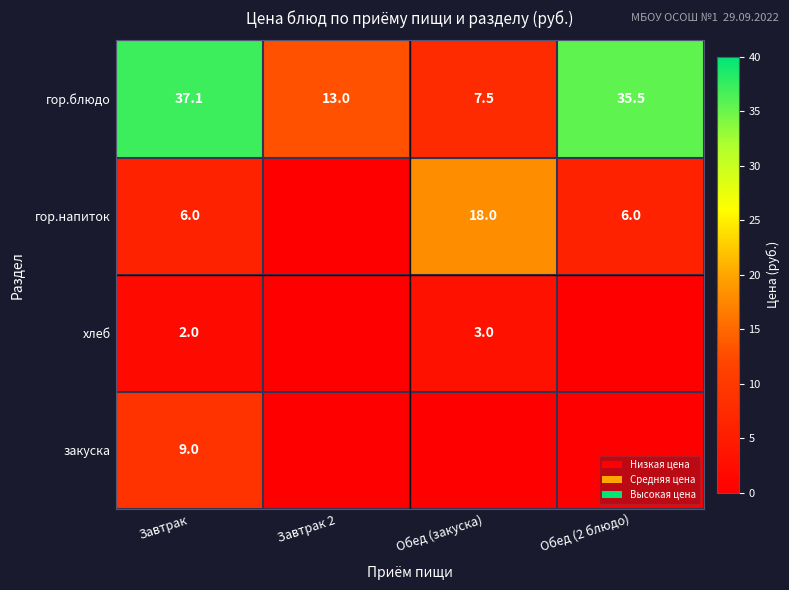

Count the number of data series in this chart.

4